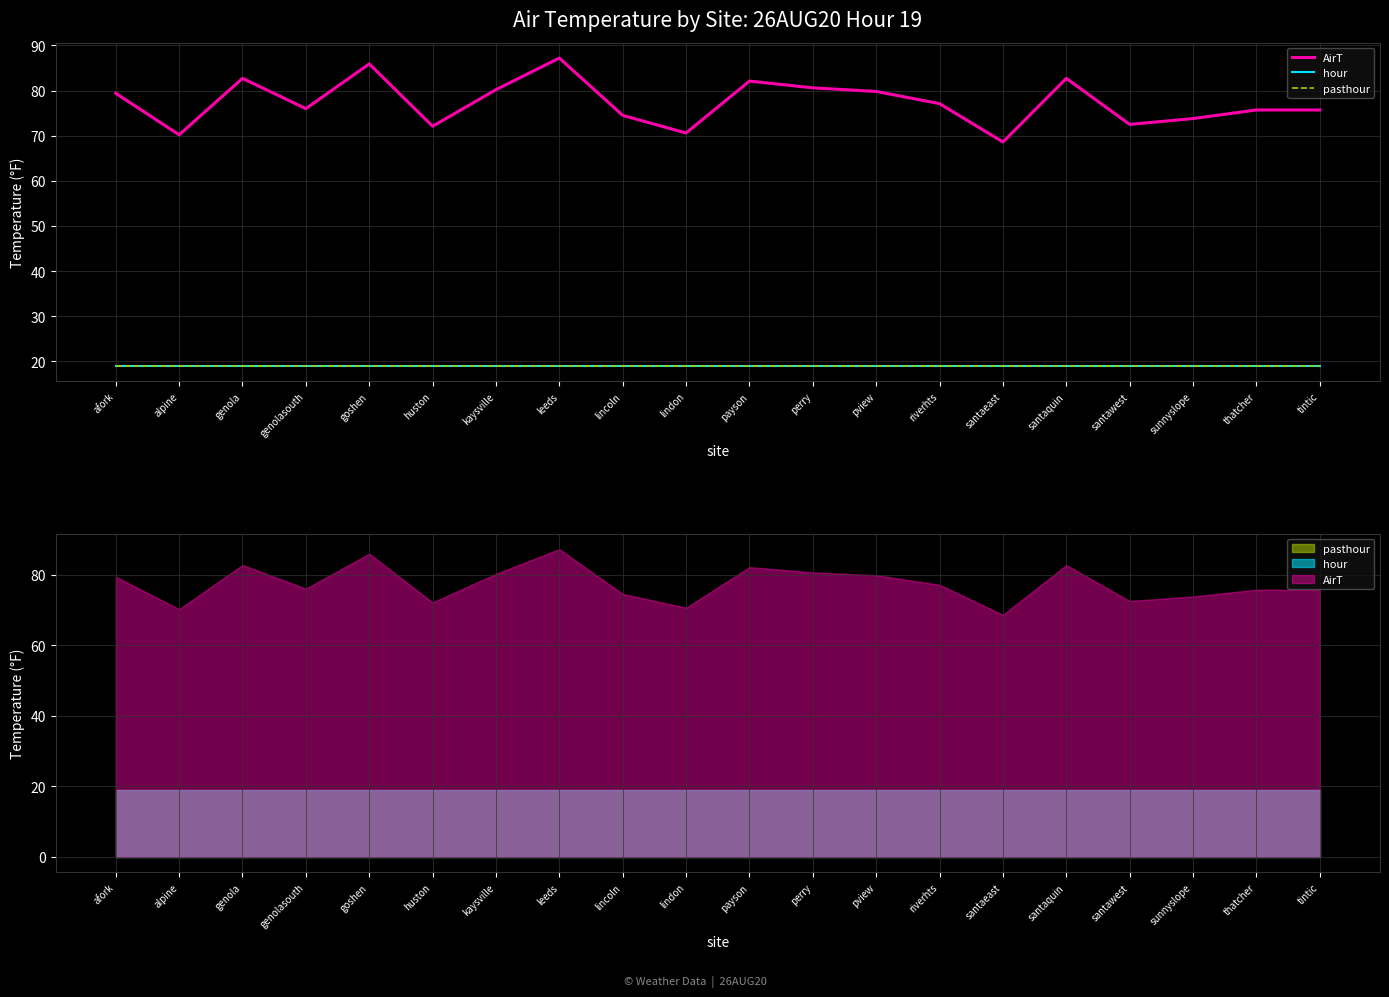

Is the value of AirT at thatcher greater than the value of pasthour at sunnyslope?

Yes